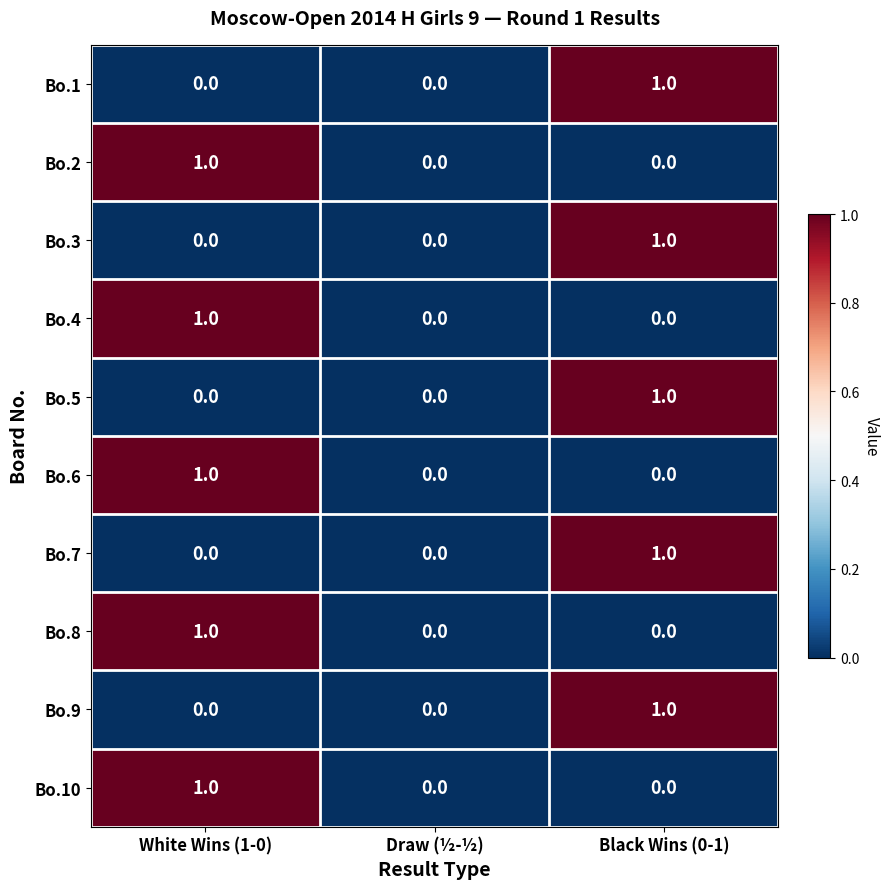

What is the total value across all series at White Wins (1-0)?

5